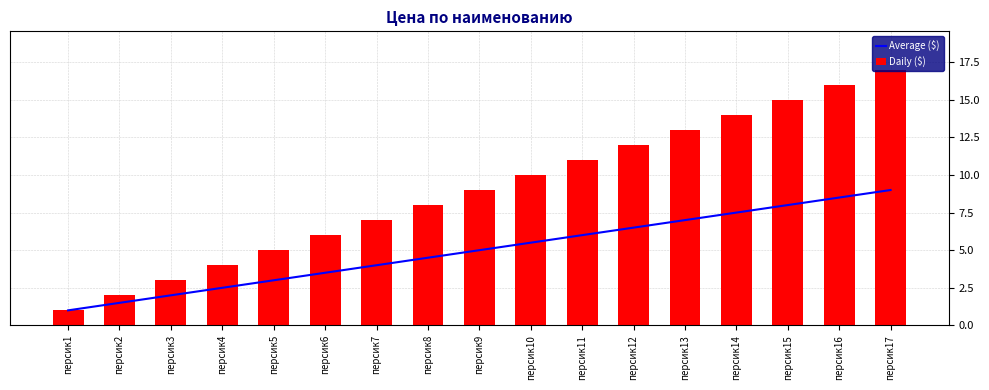

Which series has the largest range (max minus min)?

Daily ($)